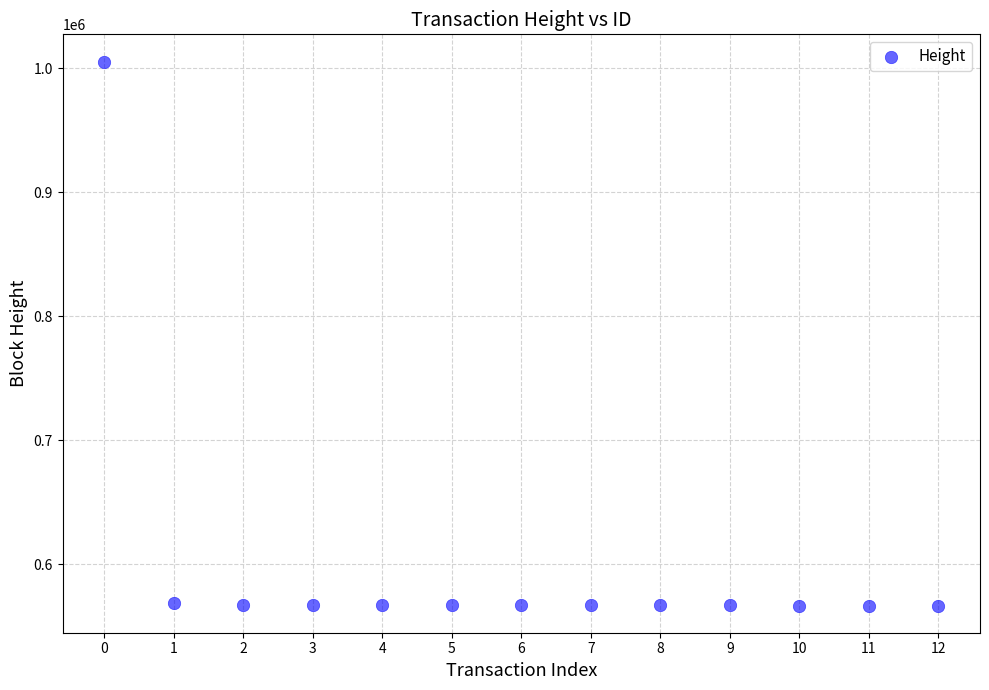

What is the range of Y values (max minus min)?

438761